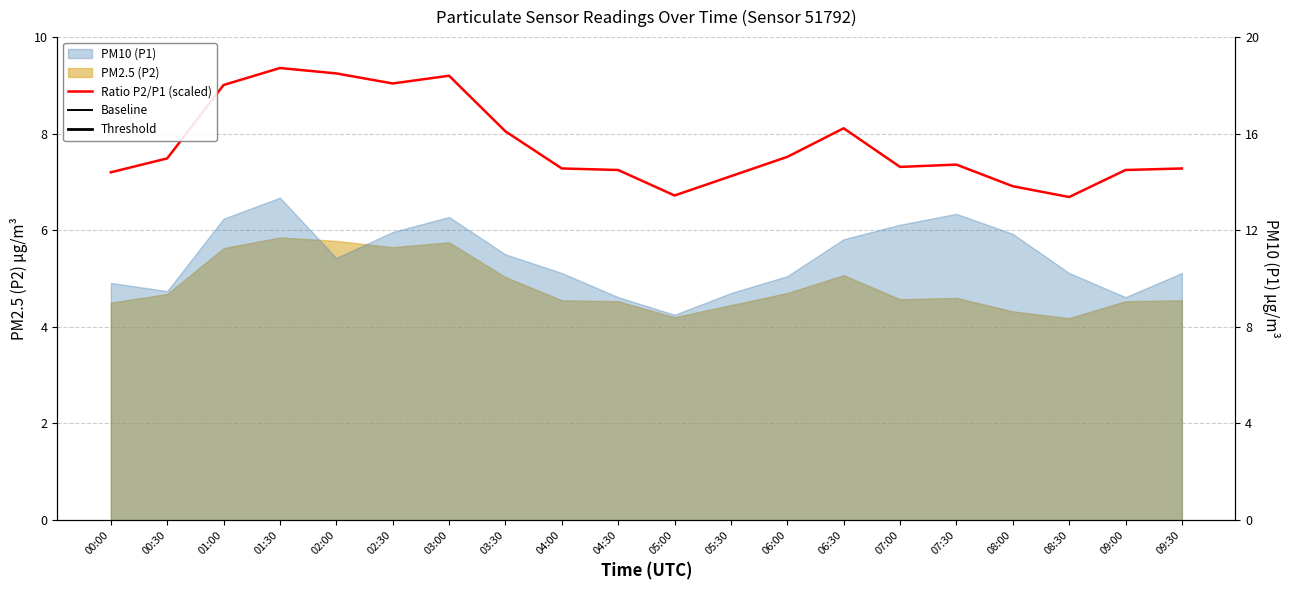

True or false: Ratio P2/P1 (scaled) has more than 1 points higher than both neighbors.

True